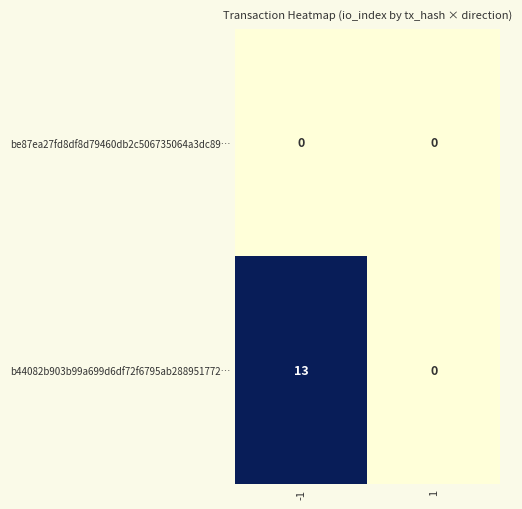

Which series has the largest total across all categories?

b44082b903b99a699d6df72f6795ab288951772…